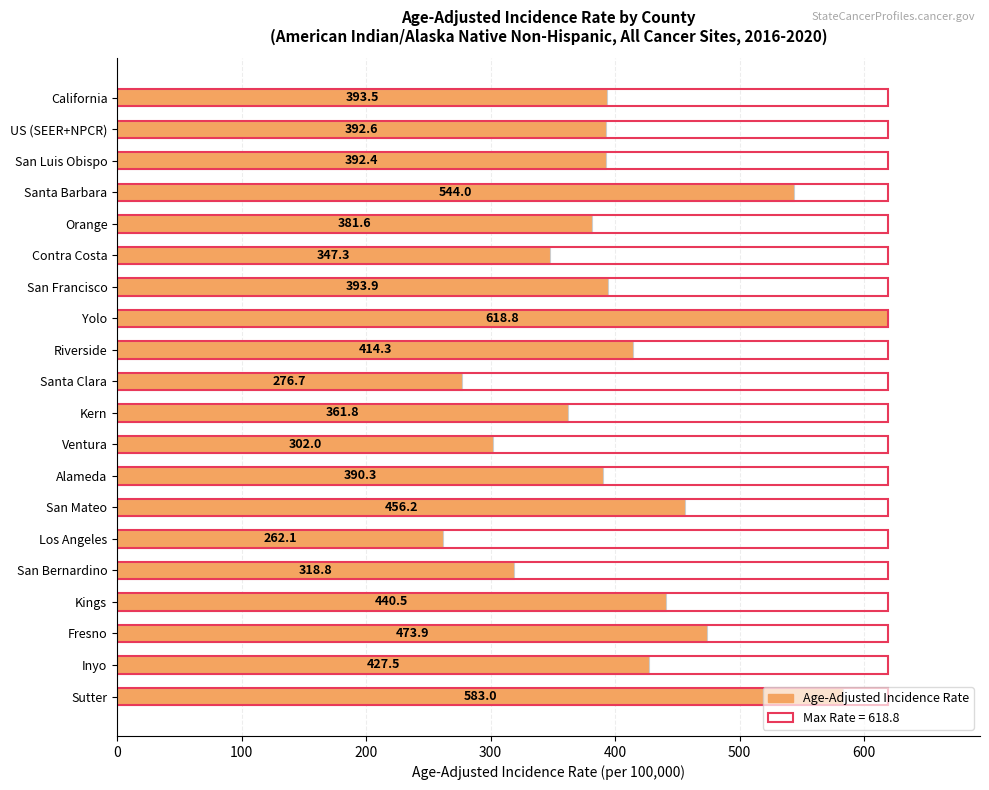

Which series has the widest spread of values?

Age-Adjusted Incidence Rate